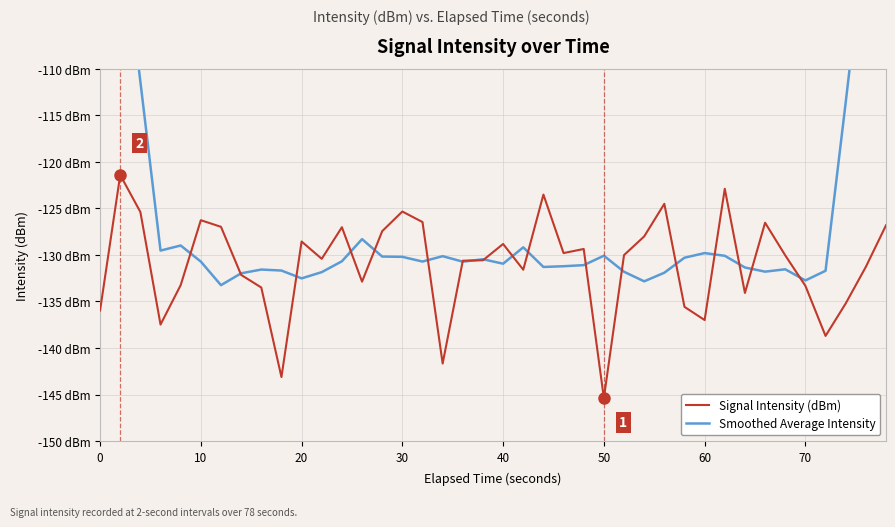

What are all the series names shown in the legend?

Signal Intensity (dBm), Smoothed Average Intensity